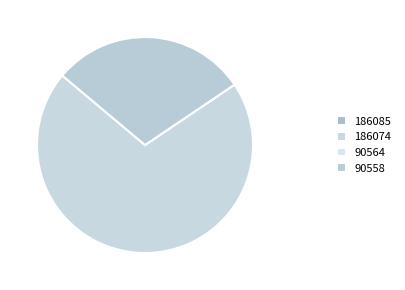

Between 90564 and 186085, which is larger?

186085